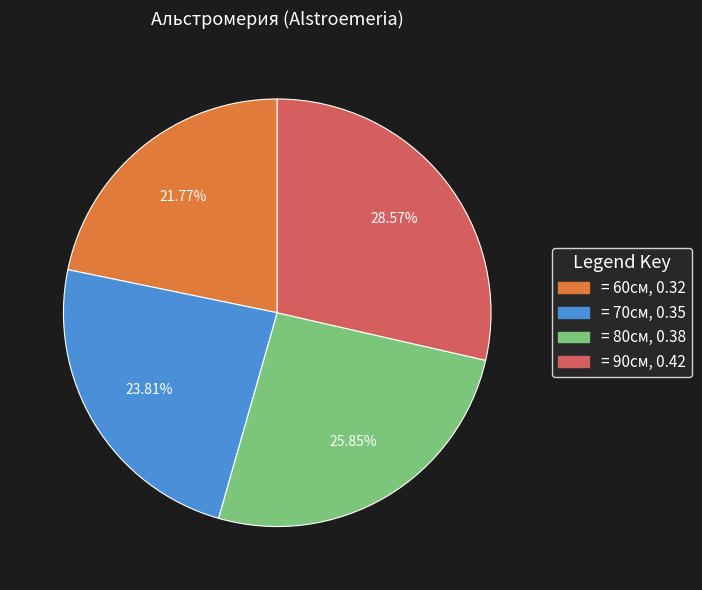

How many slices are in this pie chart?

4